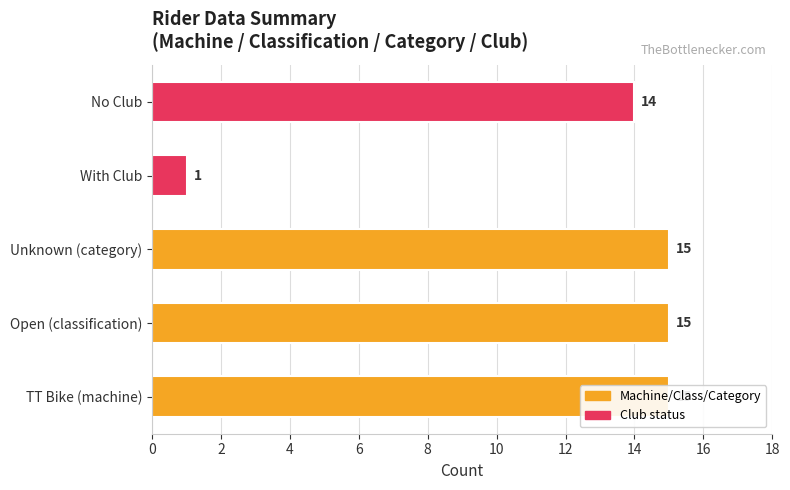

Does the chart contain stacked bars?

No